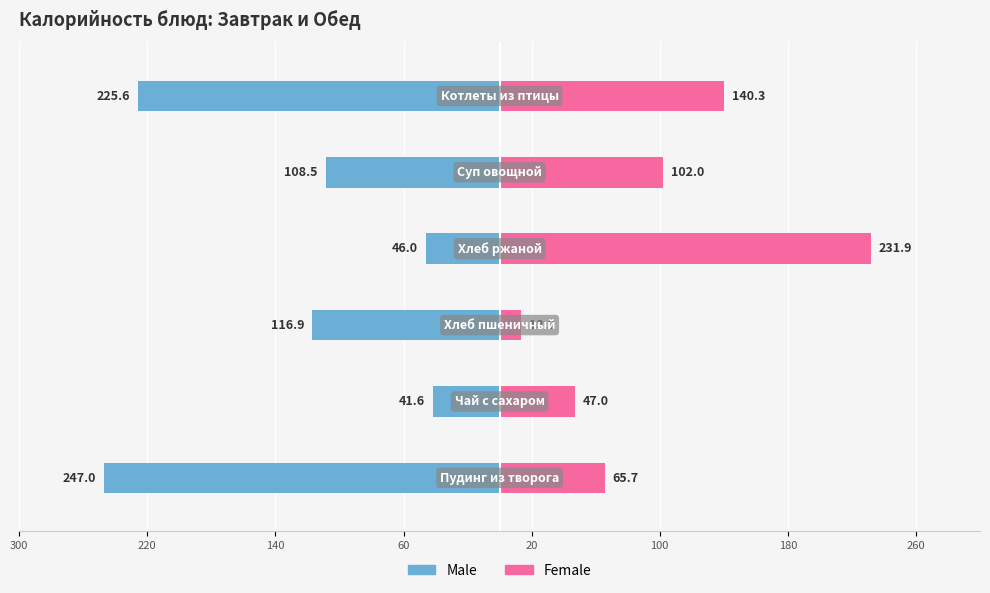

Reading left to right, extract all data points from this chart.

Male: 300=-247.0	220=-41.6	140=-116.9	60=-46.0	20=-108.5	100=-225.6
Female: 300=65.7	220=47.0	140=13.2	60=231.9	20=102.0	100=140.3